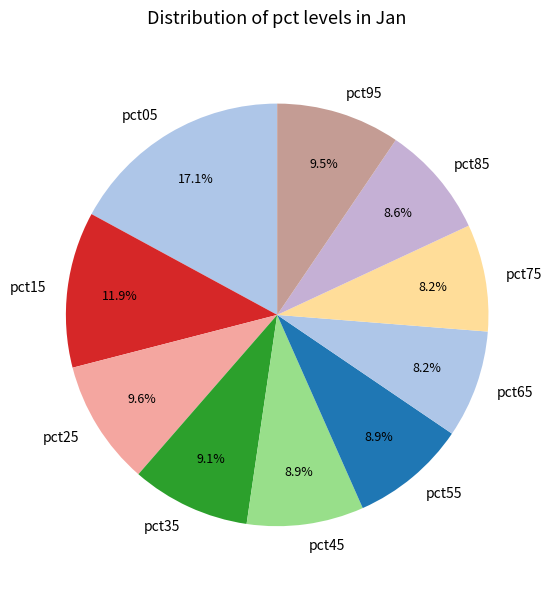

True or false: pct25 accounts for 1% of the total.

False